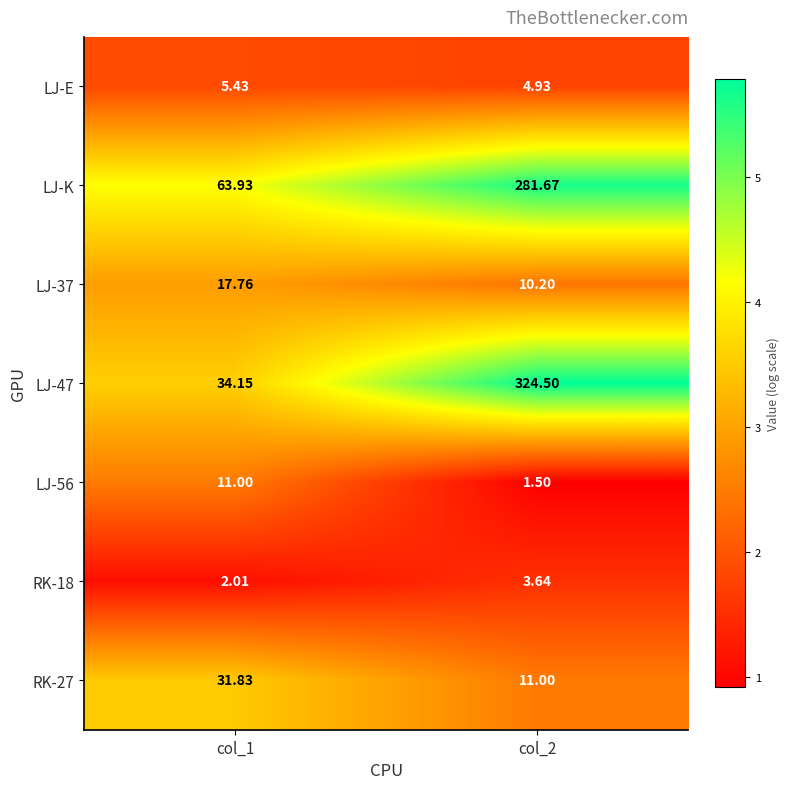

List the series in order of their peak value, highest first.

LJ-47, LJ-K, RK-27, LJ-37, LJ-56, LJ-E, RK-18